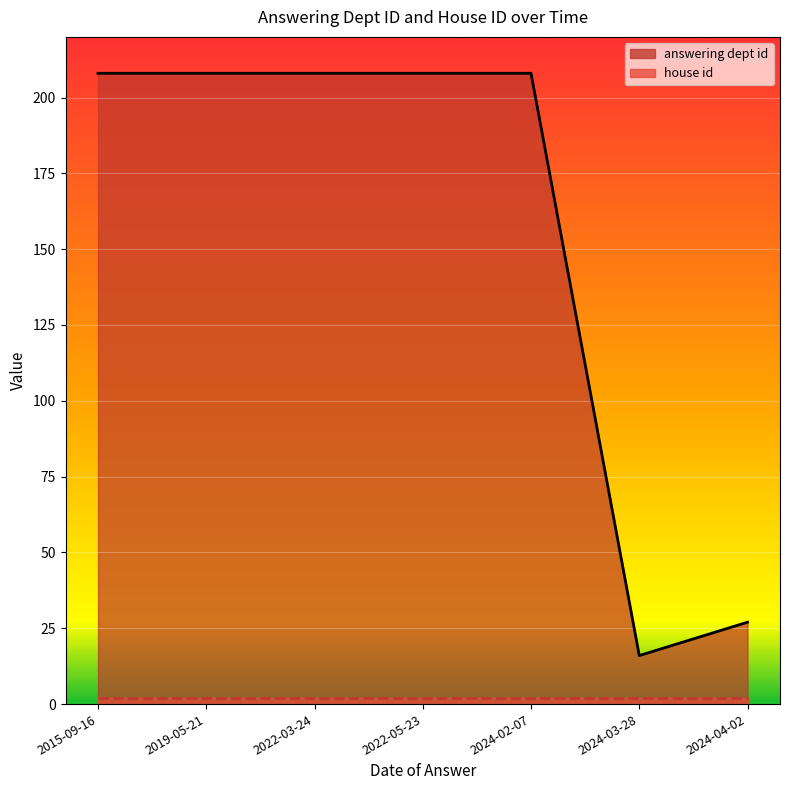

True or false: house id and answering dept id cross at least once.

False